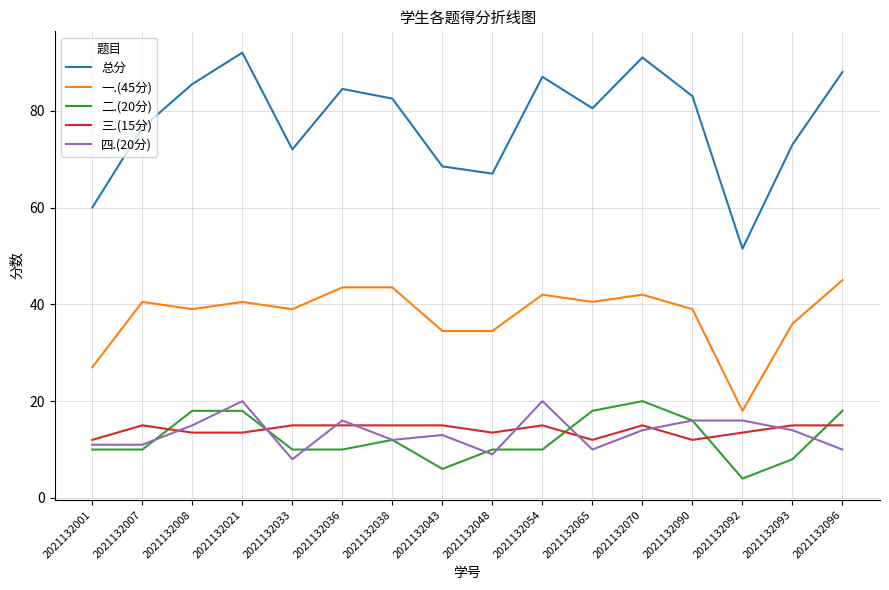

Reading left to right, transcribe all the data shown in this chart.

总分: 60.0	76.5	85.5	92.0	72.0	84.5	82.5	68.5	67.0	87.0	80.5	91.0	83.0	51.5	73.0	88.0
一.(45分): 27.0	40.5	39.0	40.5	39.0	43.5	43.5	34.5	34.5	42.0	40.5	42.0	39.0	18.0	36.0	45.0
二.(20分): 10.0	10.0	18.0	18.0	10.0	10.0	12.0	6.0	10.0	10.0	18.0	20.0	16.0	4.0	8.0	18.0
三.(15分): 12.0	15.0	13.5	13.5	15.0	15.0	15.0	15.0	13.5	15.0	12.0	15.0	12.0	13.5	15.0	15.0
四.(20分): 11.0	11.0	15.0	20.0	8.0	16.0	12.0	13.0	9.0	20.0	10.0	14.0	16.0	16.0	14.0	10.0